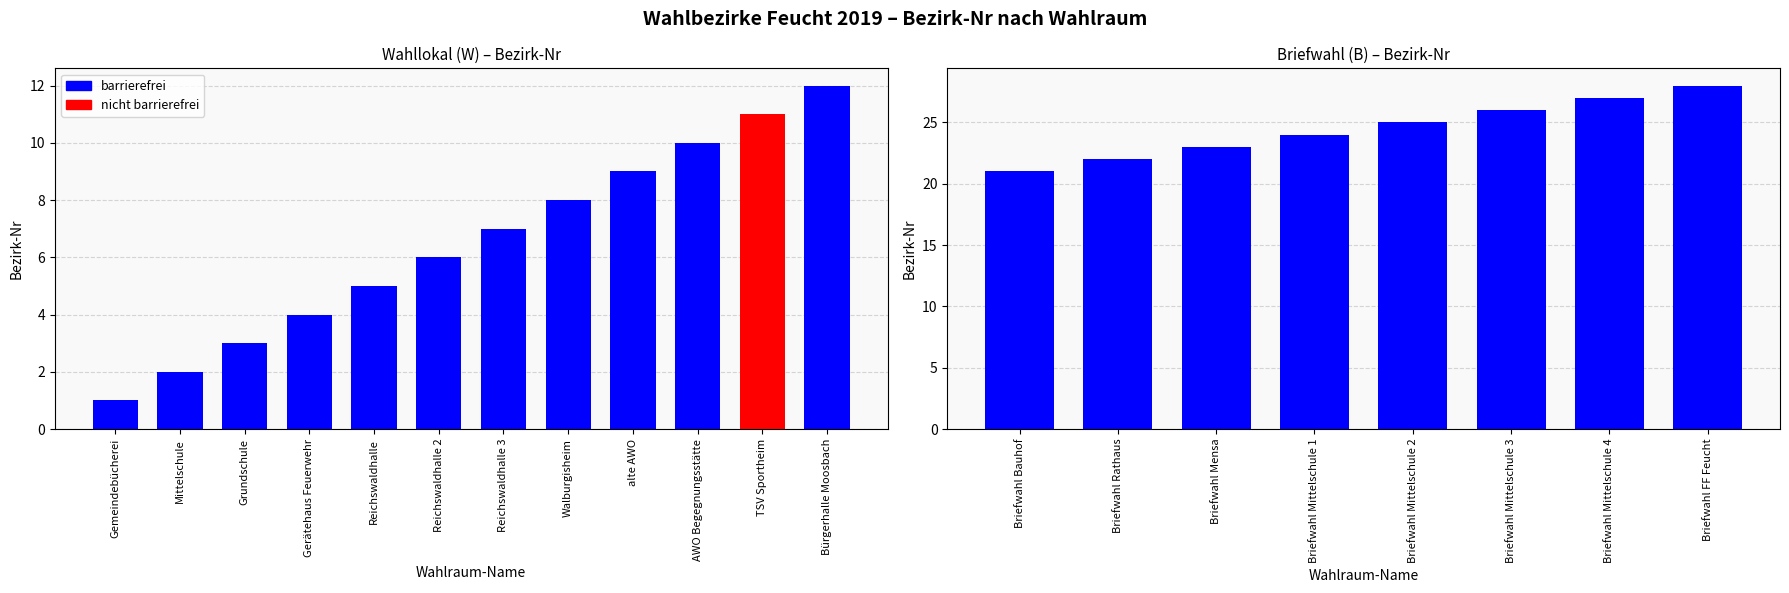

Which category has the highest value across all series?

Briefwahl FF Feucht